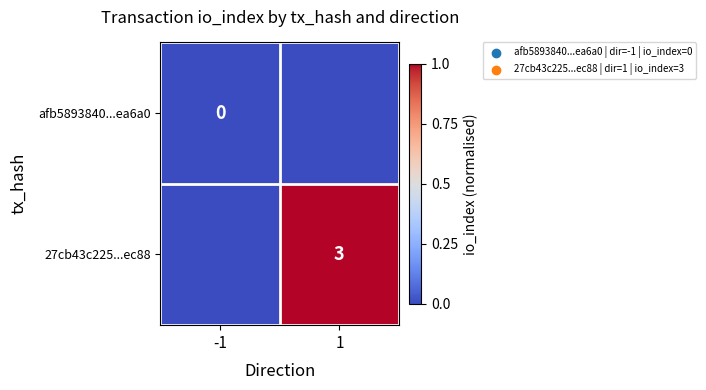

Count the number of data series in this chart.

2